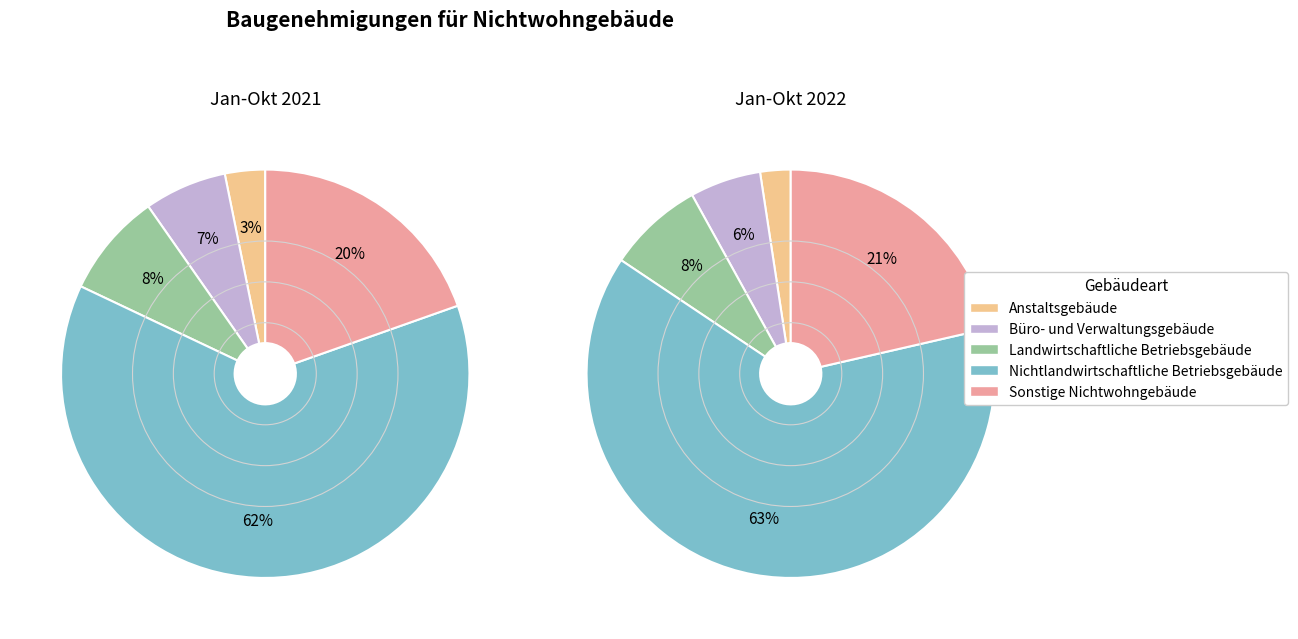

Combined, do Landwirtschaftliche Betriebsgebäude and Büro- und Verwaltungsgebäude account for over 50%?

No